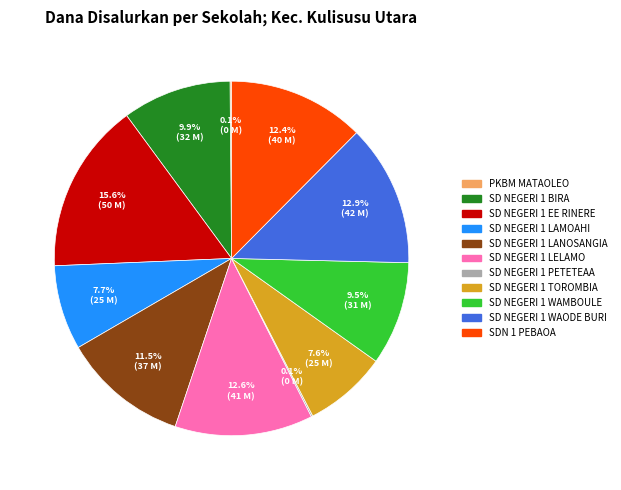

Combined, do SD NEGERI 1 WAMBOULE and SD NEGERI 1 WAODE BURI account for over 50%?

No